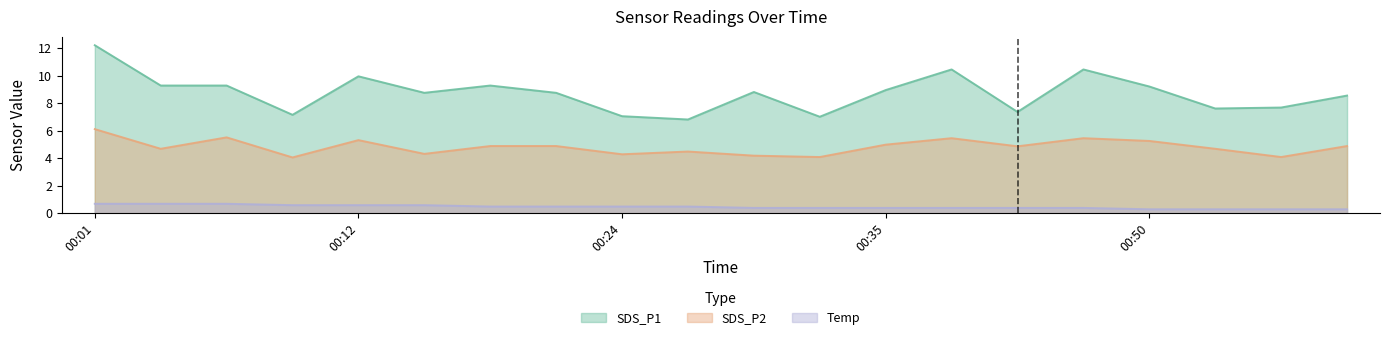

What is the total value across all series at 2023/02/02 00:52?

12.6